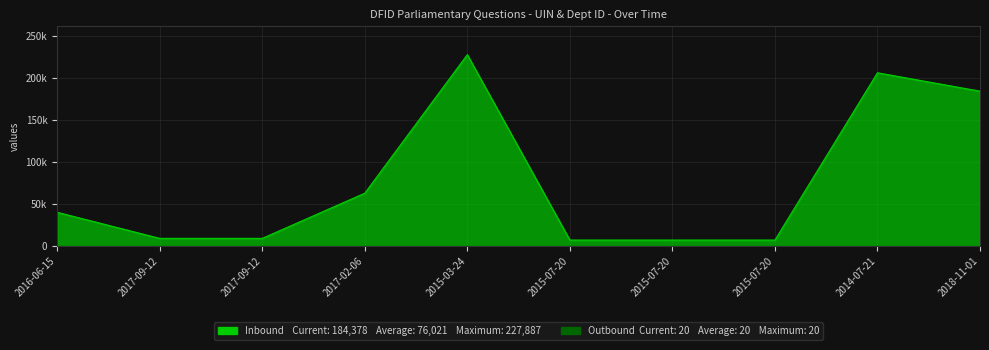

Count the number of values greater than 40043.

4